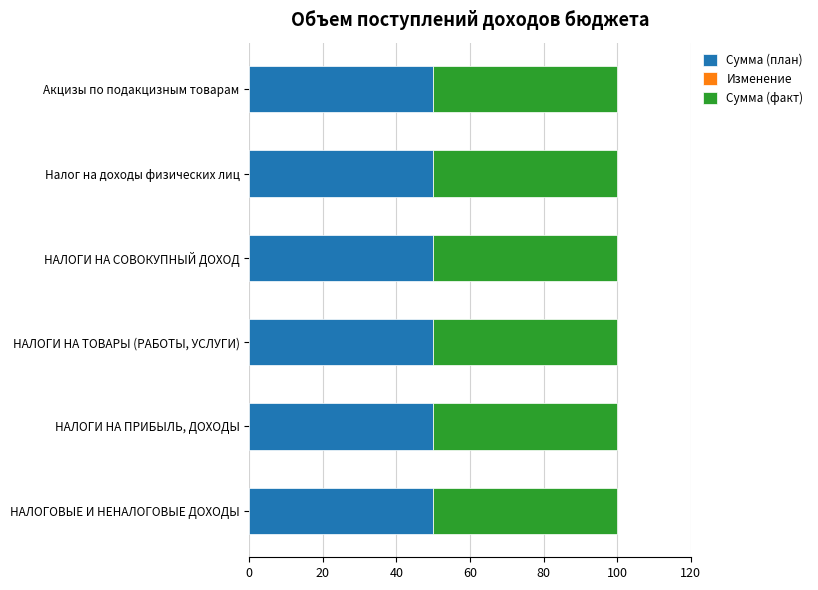

What is the total value across all series at НАЛОГИ НА ТОВАРЫ (РАБОТЫ, УСЛУГИ)?

100.0